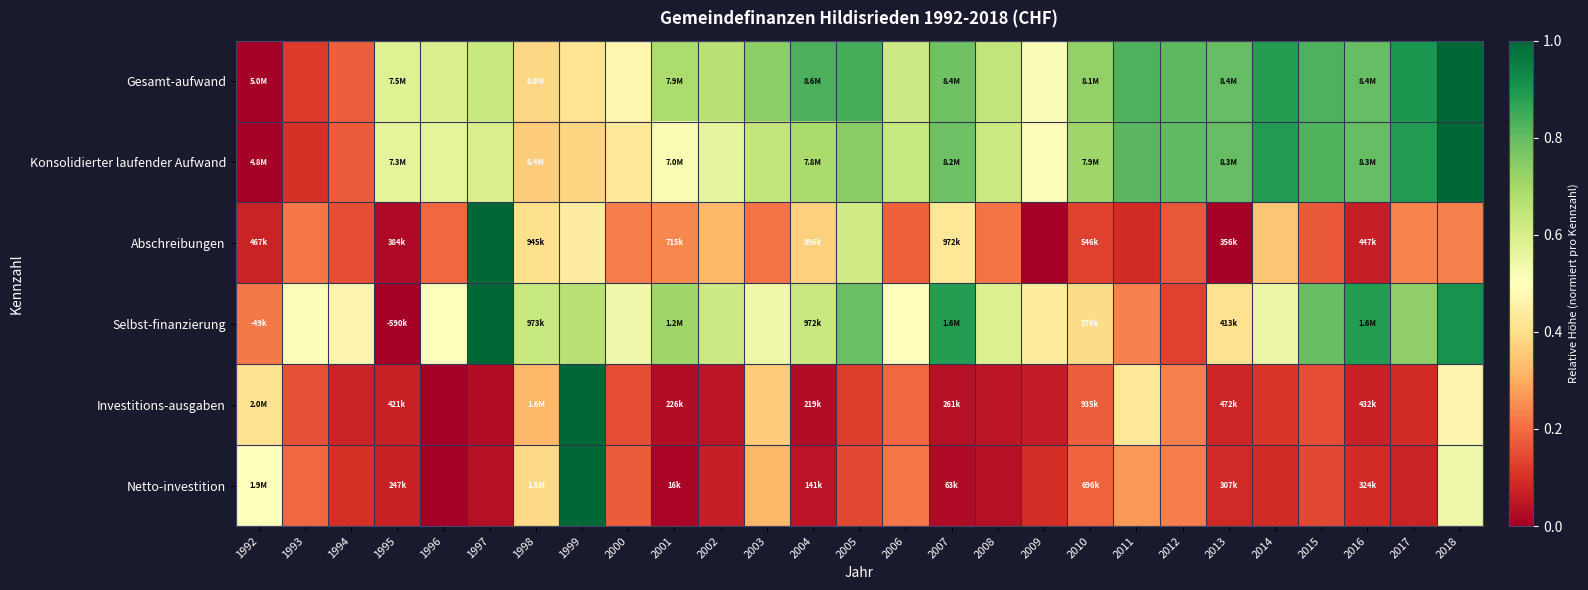

List the series in order of their peak value, highest first.

Gesamt-aufwand, Konsolidierter laufender Aufwand, Abschreibungen, Selbst-finanzierung, Investitions-ausgaben, Netto-investition